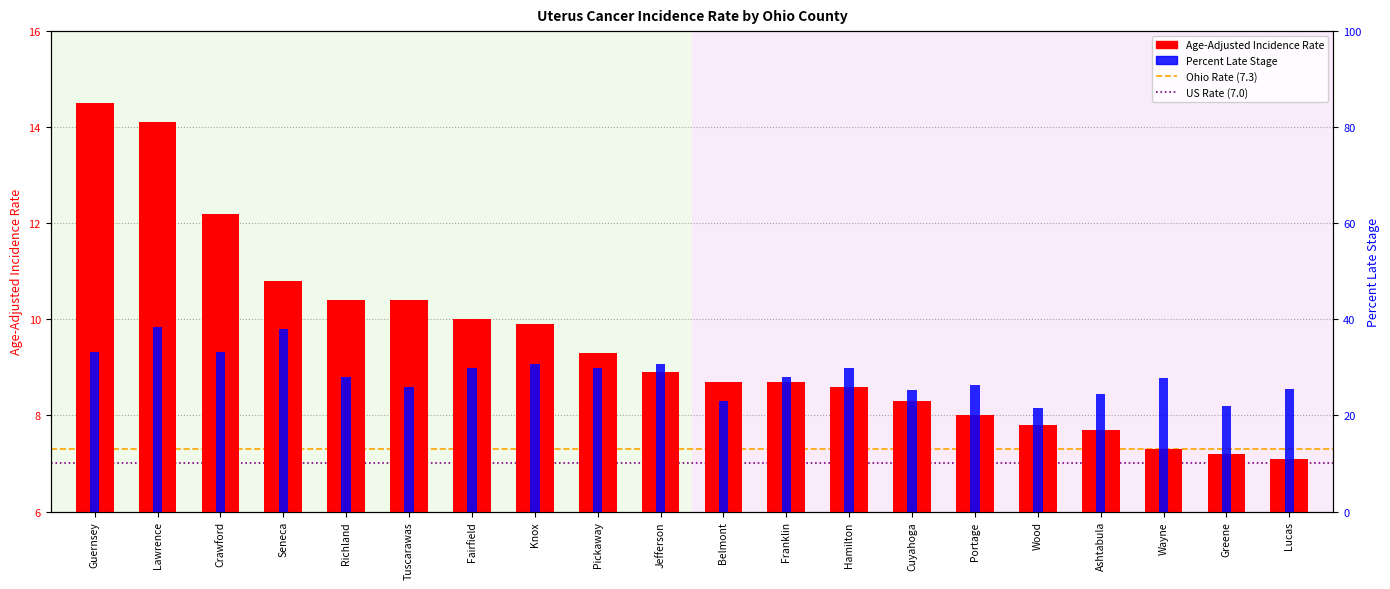

Which label corresponds to the largest value in the chart?

Lawrence